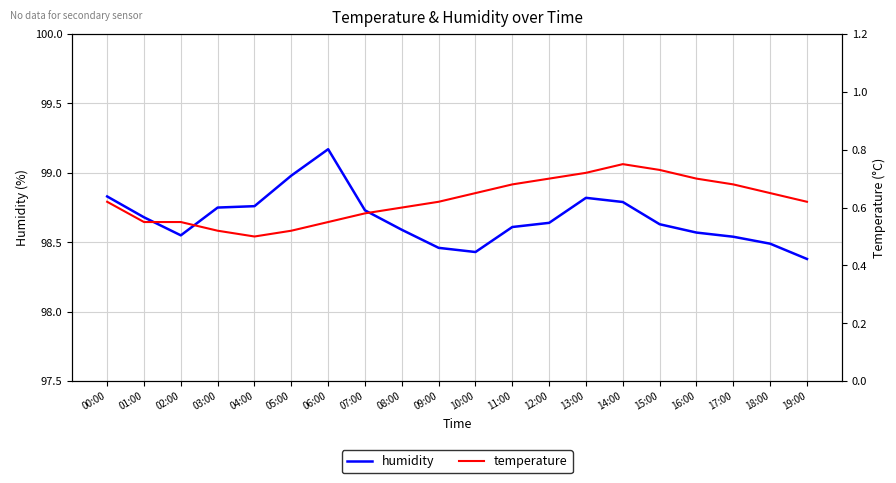

What is the spread (max minus min) of values at 07:00?

98.2